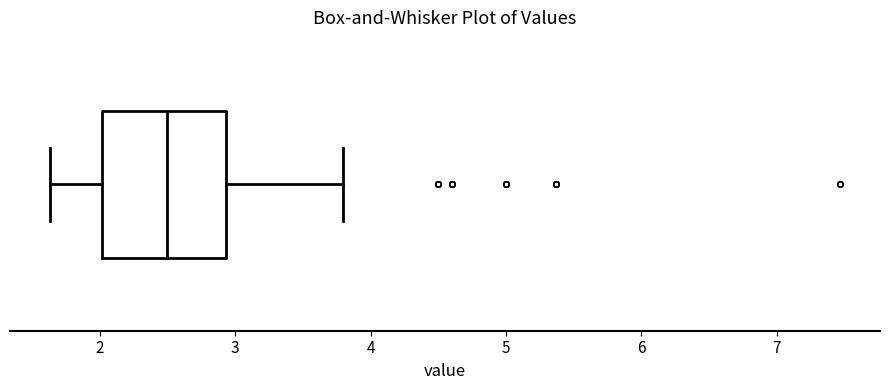

Where does the left whisker of the box end on the x-axis? The values are not printed on the chart, so give them approximately, as read against the axis.

1.6